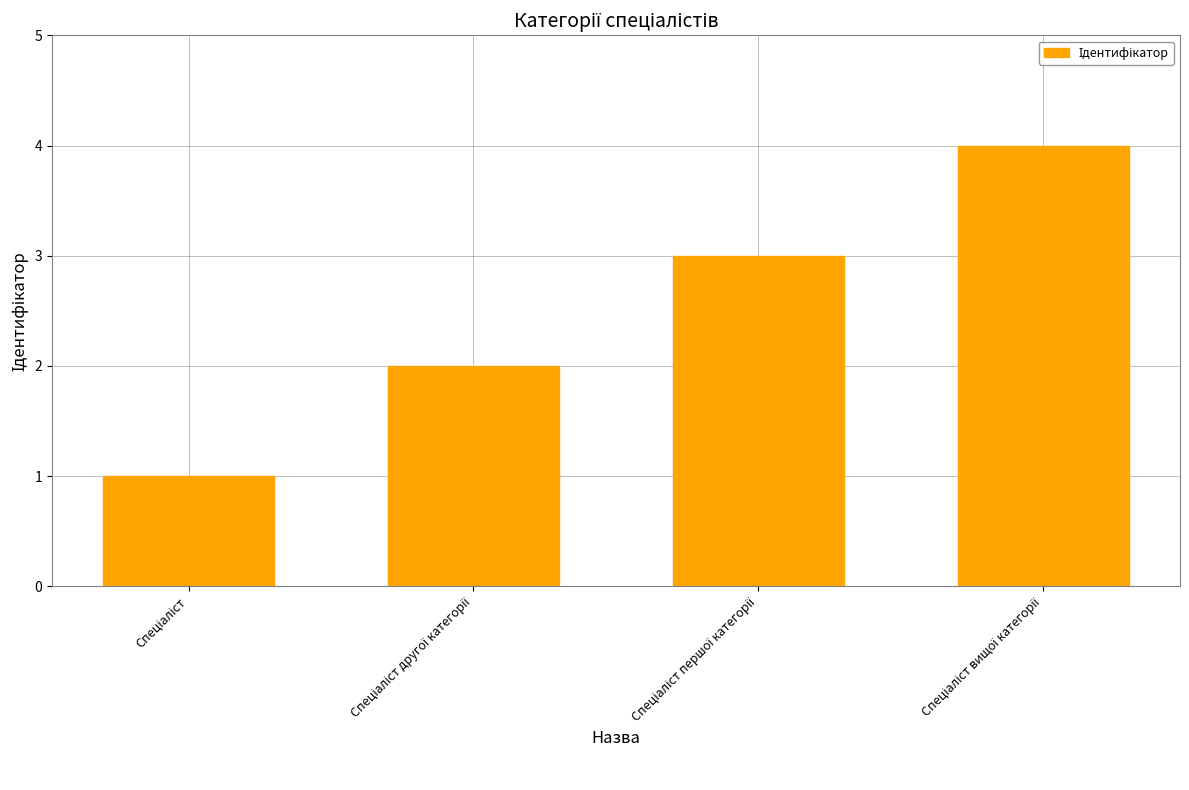

Reading left to right, extract all data points from this chart.

1	2	3	4